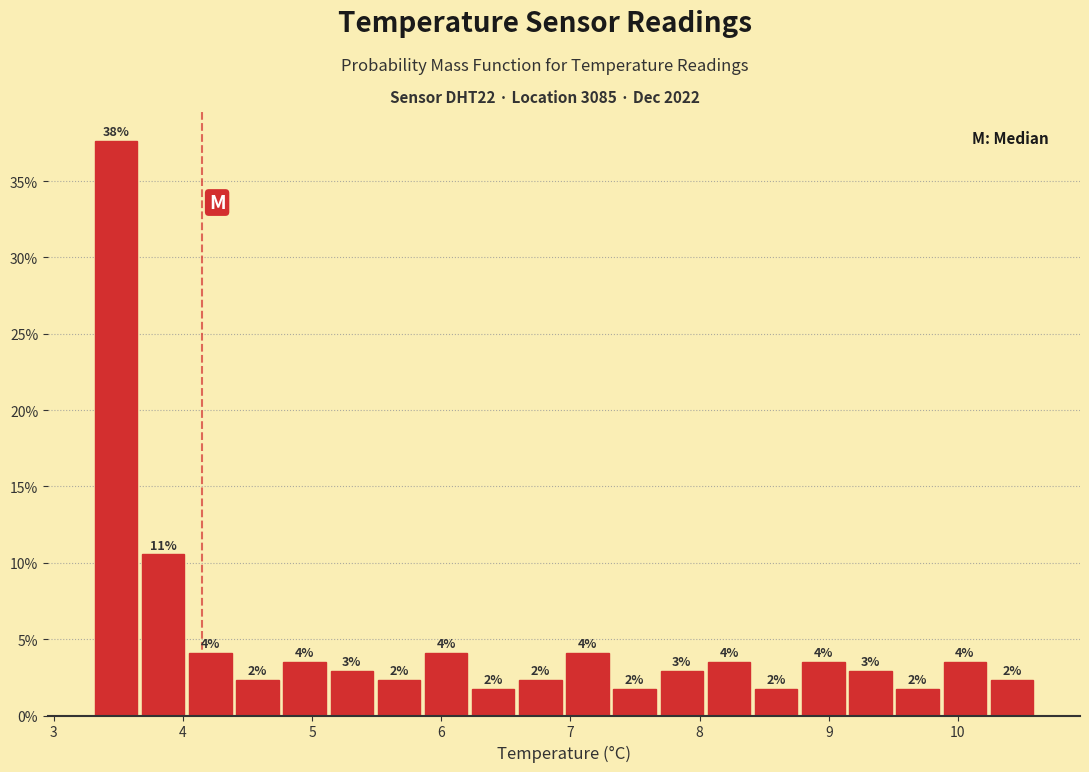

Around what value on the x-axis is the tallest bar? Give the approximate position of its centre, as read against the axis.

3.5